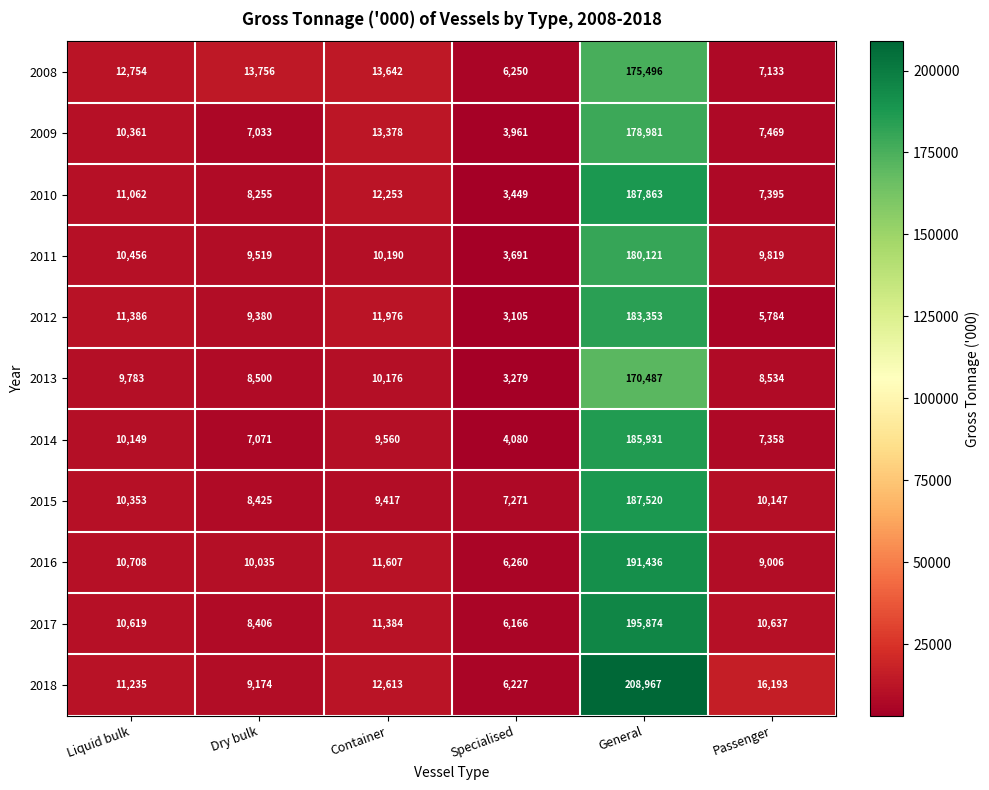

What is the difference between the highest and lowest values at Container?

4225